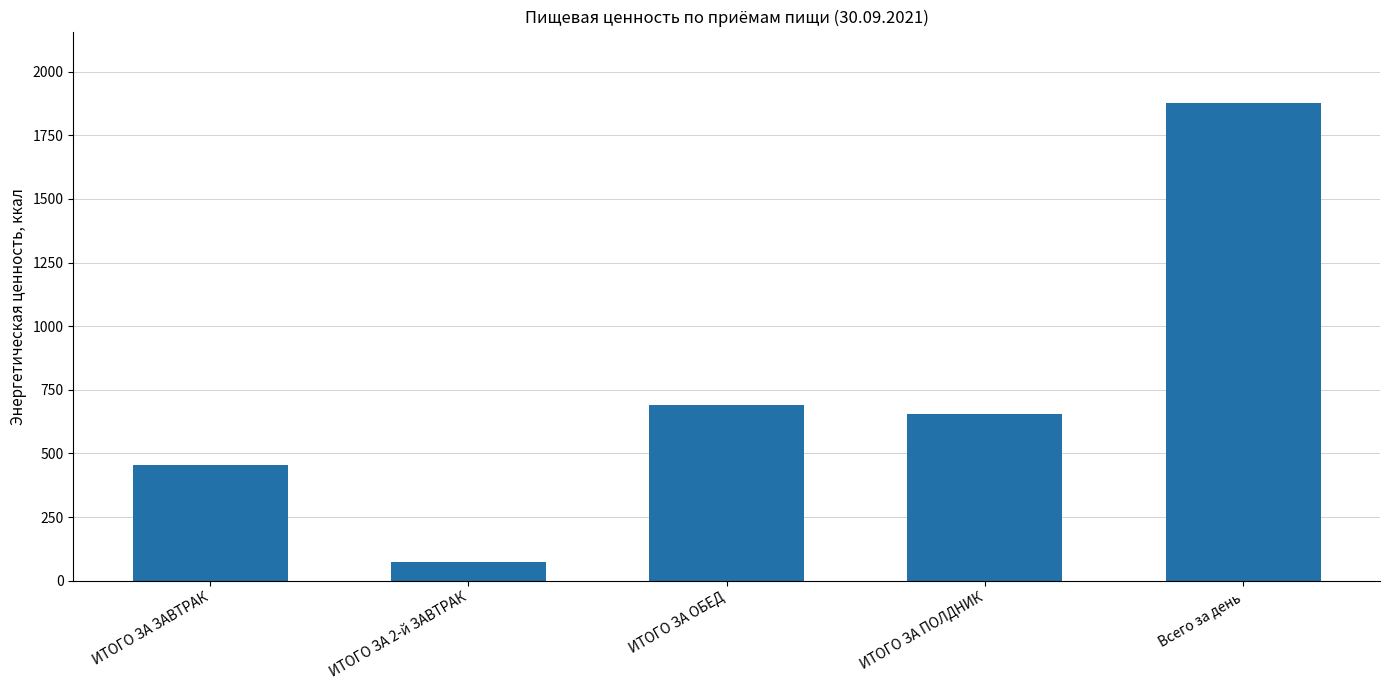

At which label is the value closest to 975?

ИТОГО ЗА ОБЕД